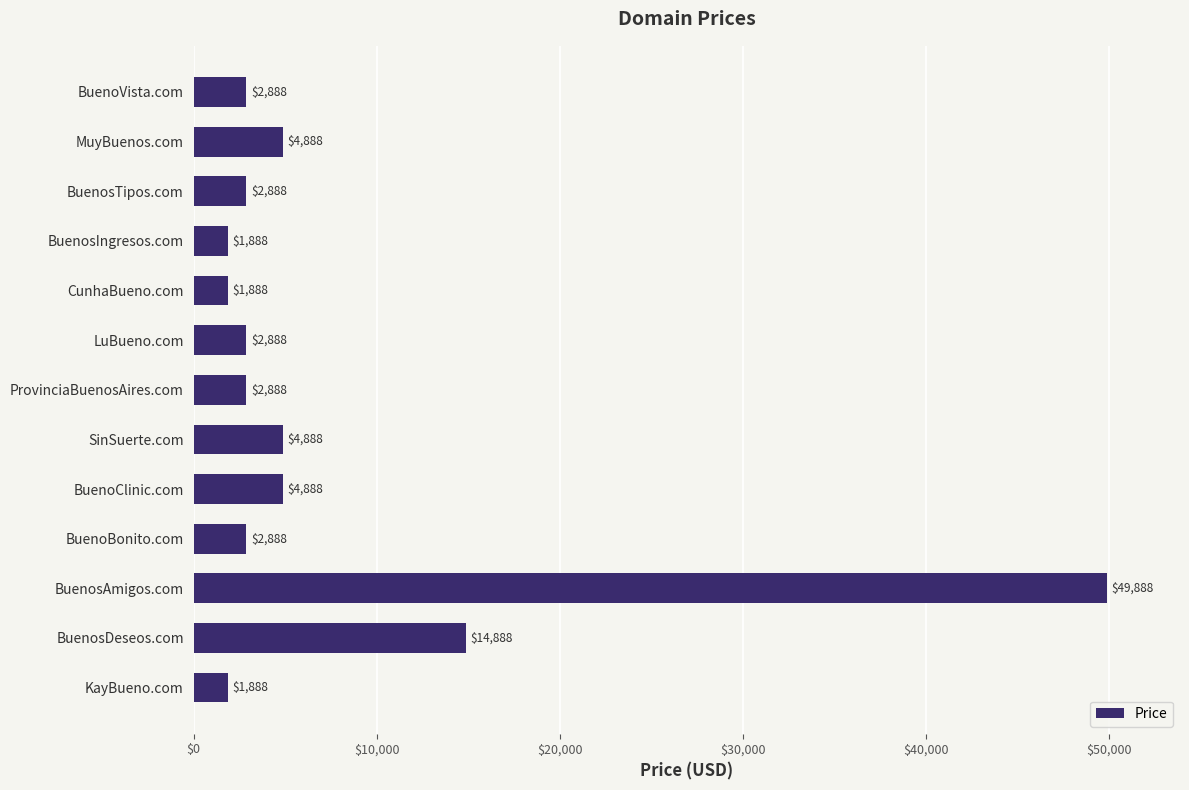

What is the difference between the second highest and minimum values?

13000